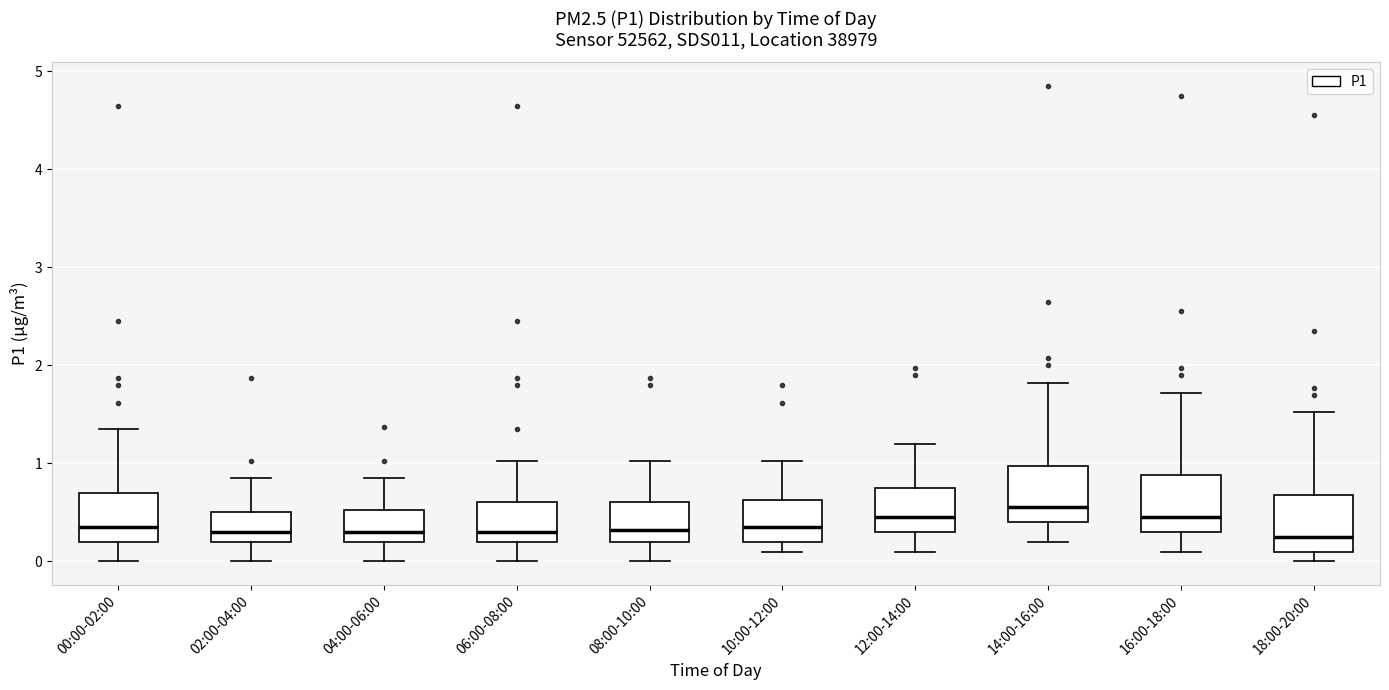

Reading left to right, transcribe this box plot: for each box, give where its median line is, the range the box spans, and where its two whiskers end, as read against the y-axis. The values are not printed on the chart, so give them approximately, as read against the axis.

00:00-02:00: median 0.4, box 0.2 to 0.7, whiskers 0.0 to 1.4
02:00-04:00: median 0.3, box 0.2 to 0.5, whiskers 0.0 to 0.9
04:00-06:00: median 0.3, box 0.2 to 0.5, whiskers 0.0 to 0.9
06:00-08:00: median 0.3, box 0.2 to 0.6, whiskers 0.0 to 1.0
08:00-10:00: median 0.3, box 0.2 to 0.6, whiskers 0.0 to 1.0
10:00-12:00: median 0.4, box 0.2 to 0.6, whiskers 0.1 to 1.0
12:00-14:00: median 0.5, box 0.3 to 0.8, whiskers 0.1 to 1.2
14:00-16:00: median 0.6, box 0.4 to 1.0, whiskers 0.2 to 1.8
16:00-18:00: median 0.5, box 0.3 to 0.9, whiskers 0.1 to 1.7
18:00-20:00: median 0.3, box 0.1 to 0.7, whiskers 0.0 to 1.5